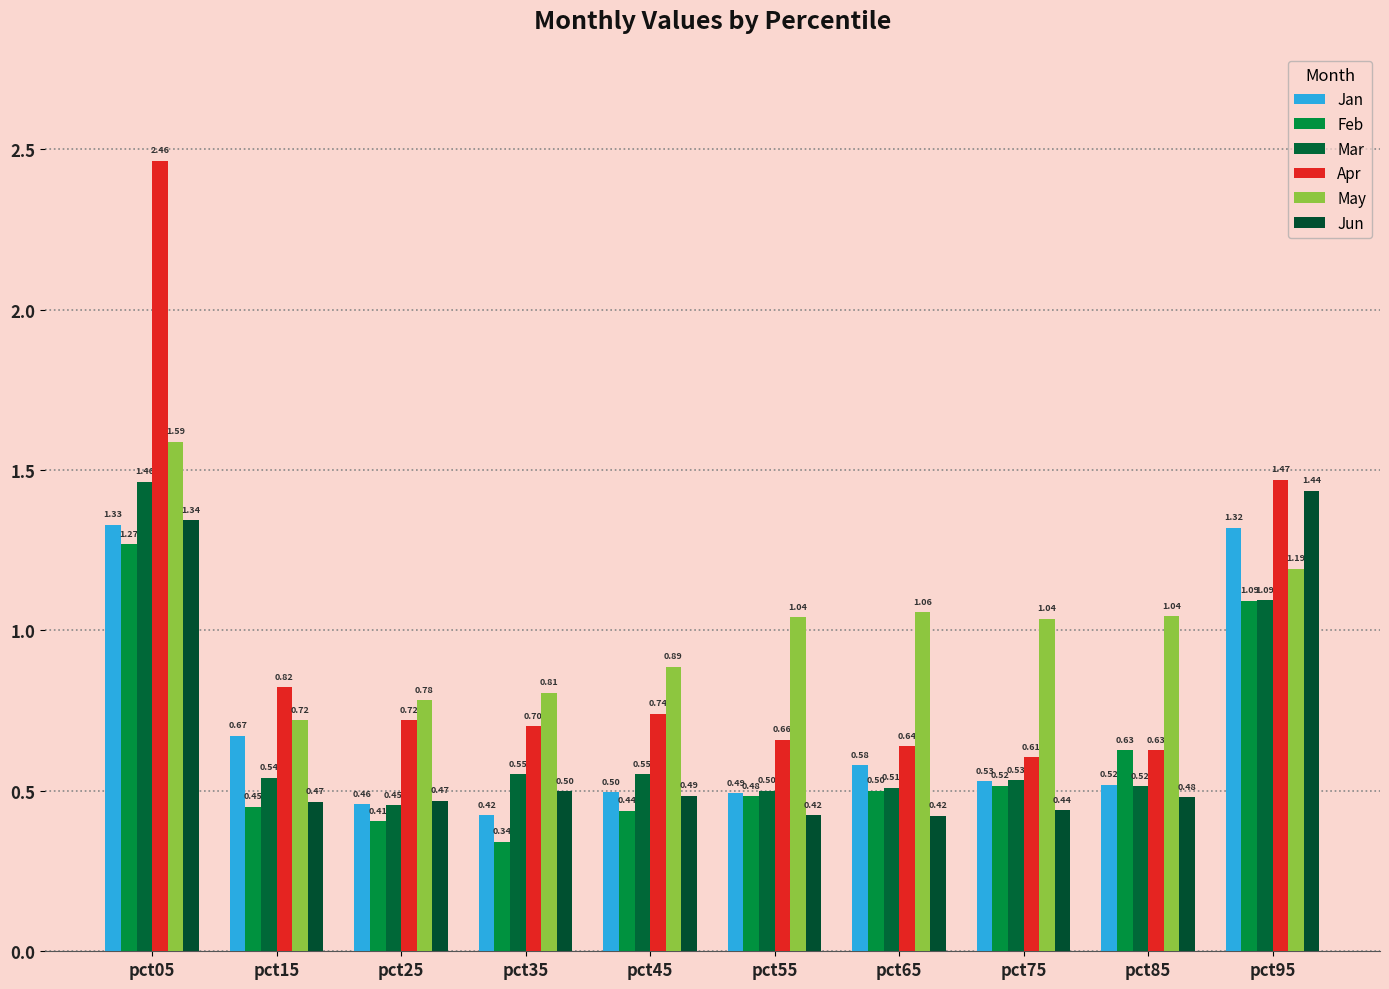

What is the total value across all series at pct65?

3.7